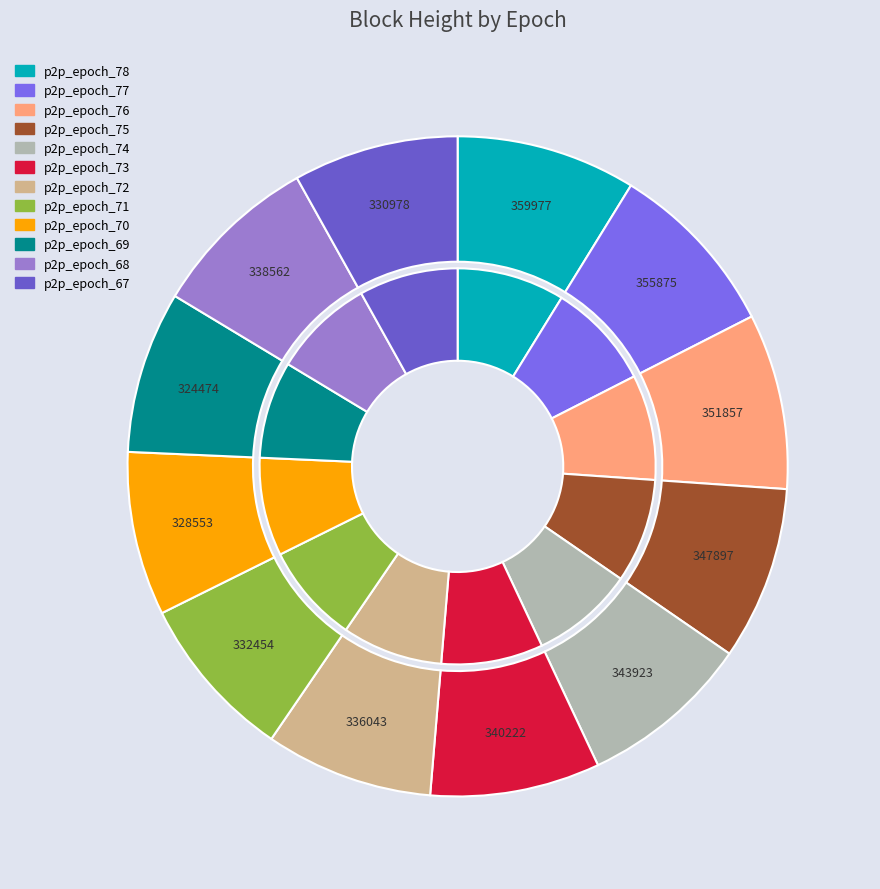

Do p2p_epoch_78 and p2p_epoch_70 together represent more than half of the pie?

No